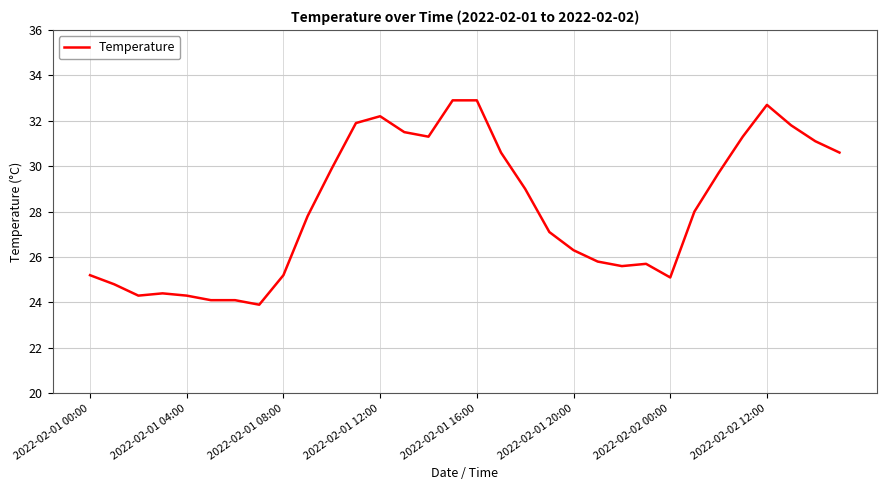

What is the greatest value displayed?

32.9